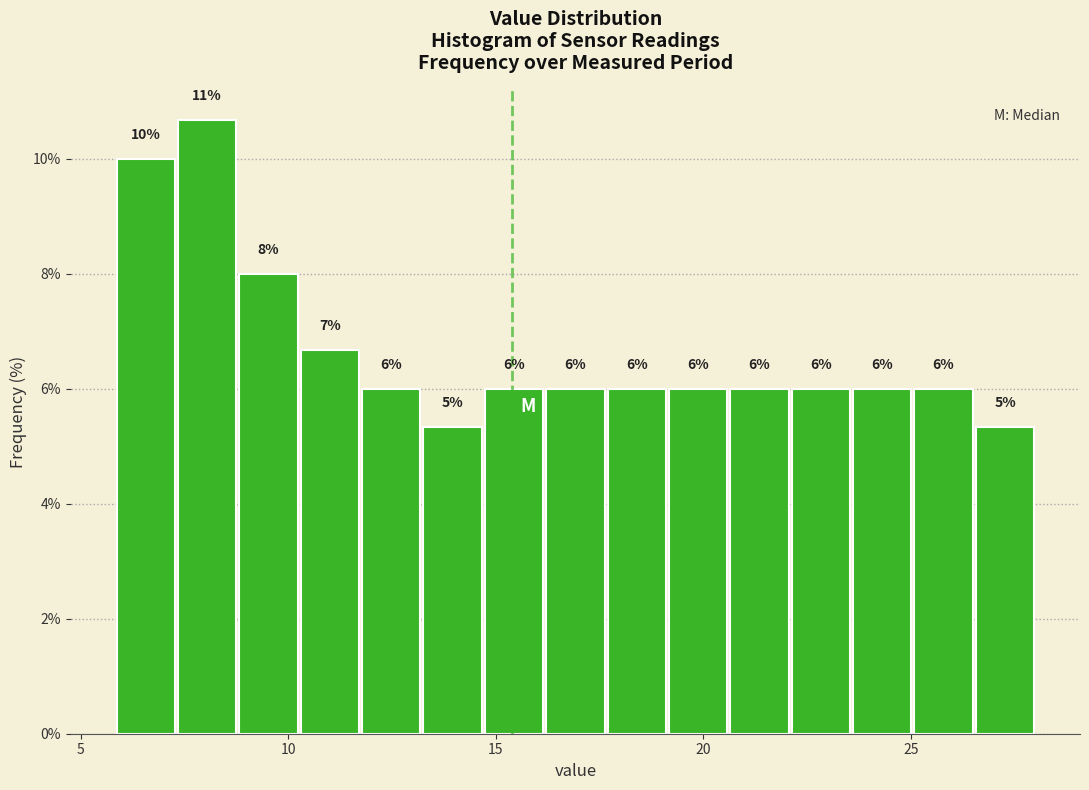

Read against the x-axis, roughly where is the centre of the tallest bar?

8.0